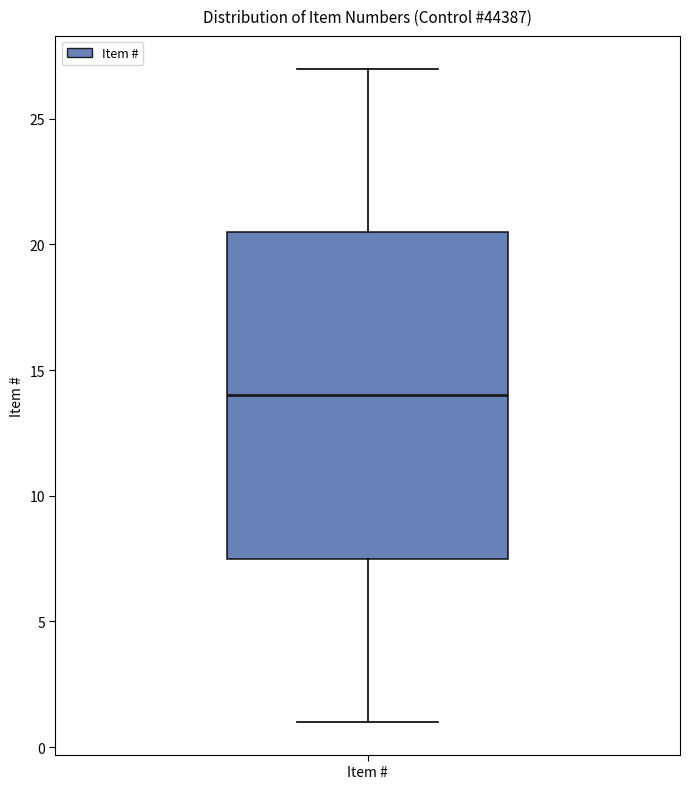

Where does the median line of the box for Item # sit on the y-axis? The values are not printed on the chart, so give them approximately, as read against the axis.

14.0